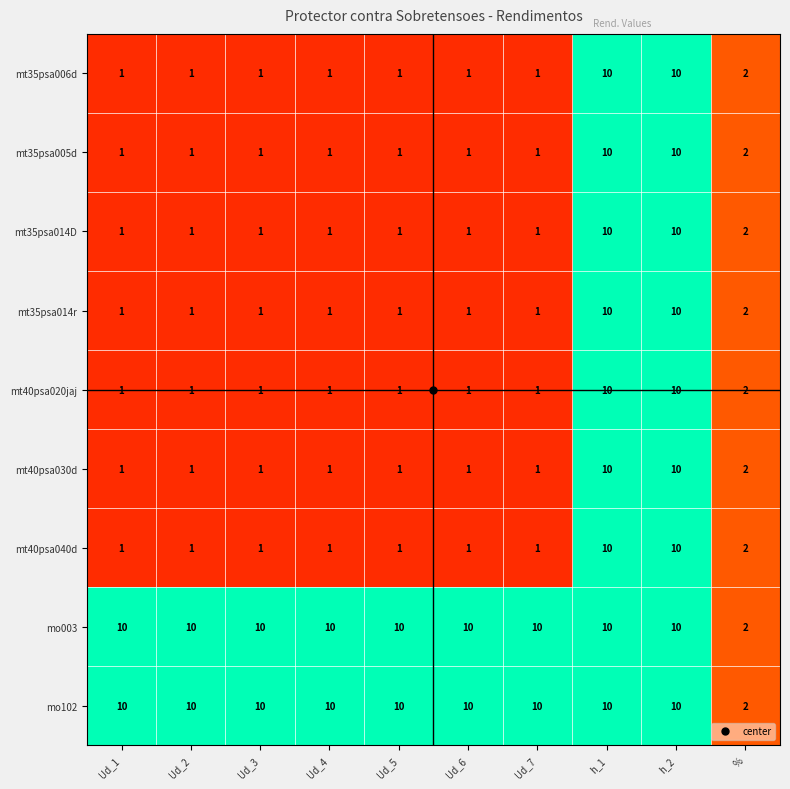

What is the maximum value for mt40psa030d?

10